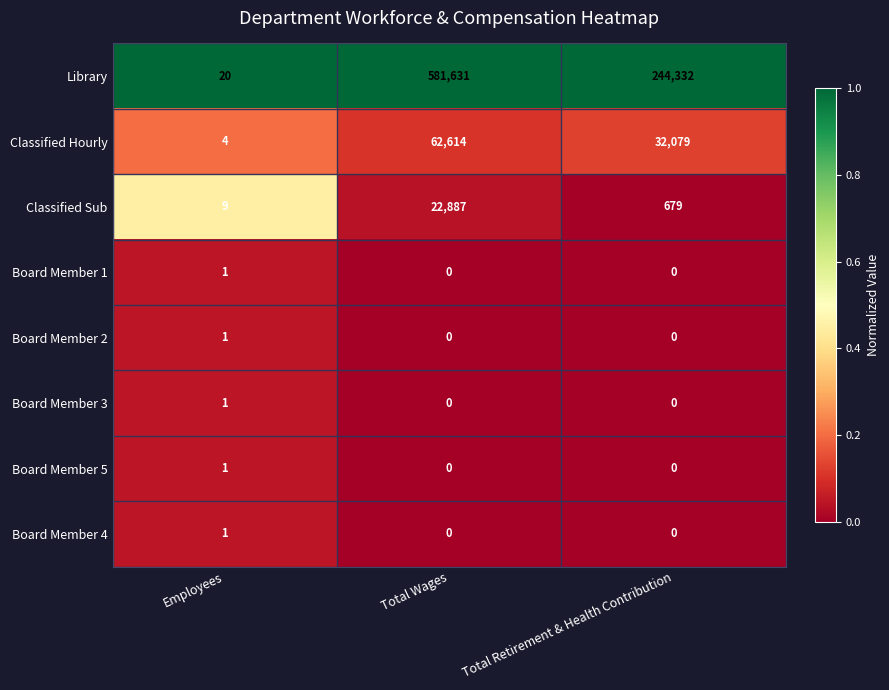

Where is Classified Sub nearest to the value 11448?

Total Retirement & Health Contribution